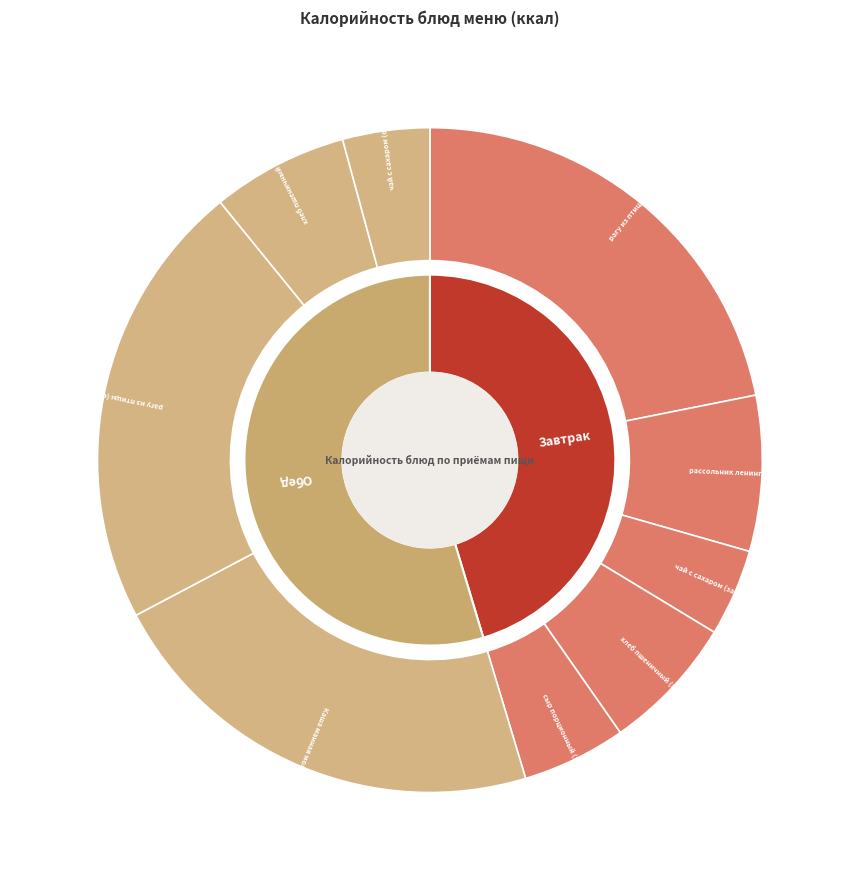

To the nearest percent, what percentage of the pie is чай с сахаром (завтрак)?

4%